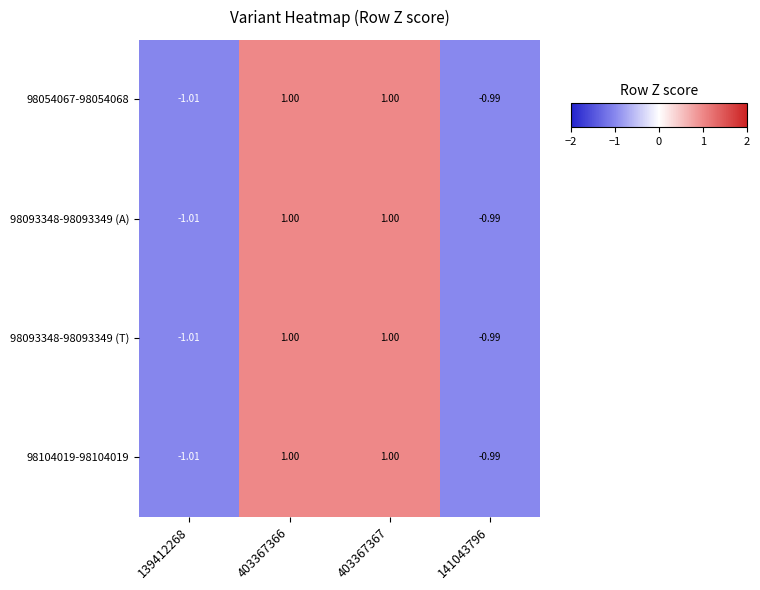

Is the value of 98093348-98093349 (T) at 139412268 greater than the value of 98054067-98054068 at 403367367?

No